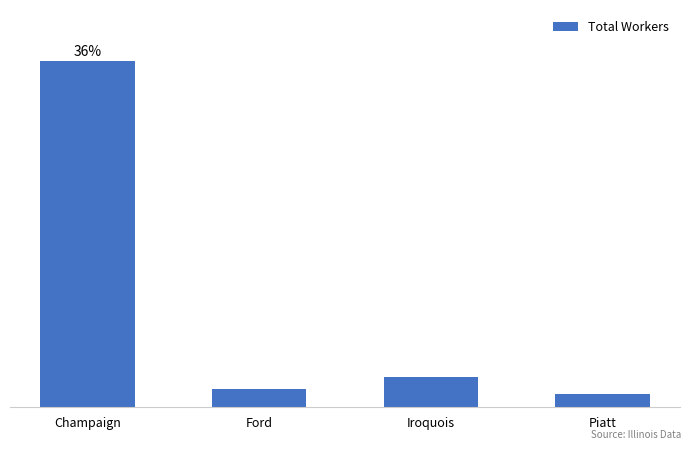

Are the bars horizontal?

No